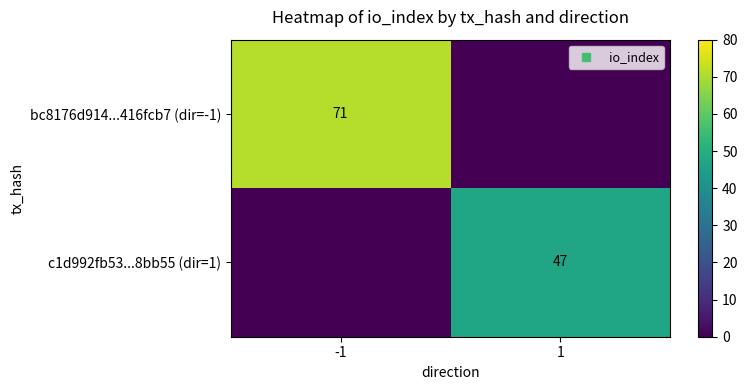

What is the difference between the highest and lowest values at -1?

71